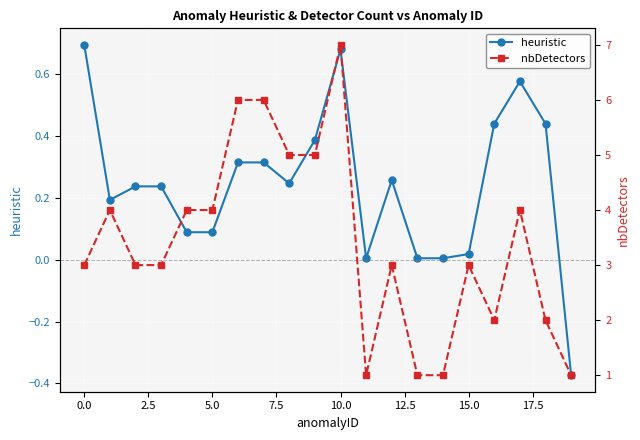

True or false: nbDetectors and heuristic cross at least once.

False